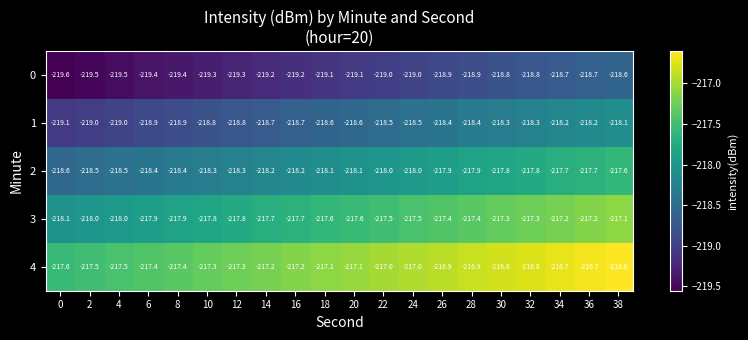

What is the maximum value shown in the chart?

-216.6